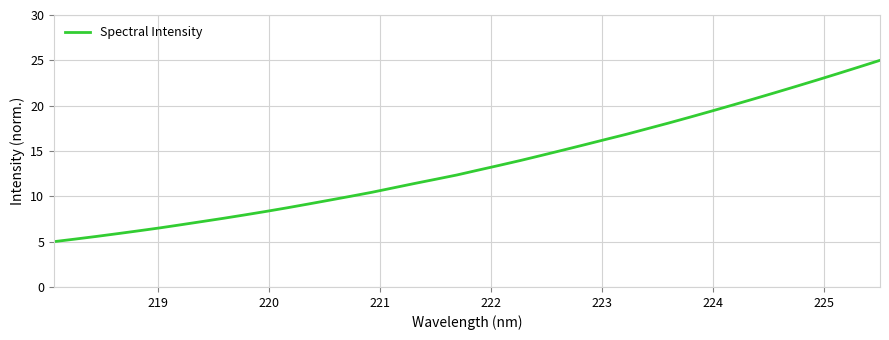

What is the minimum value shown in the chart?

5.0